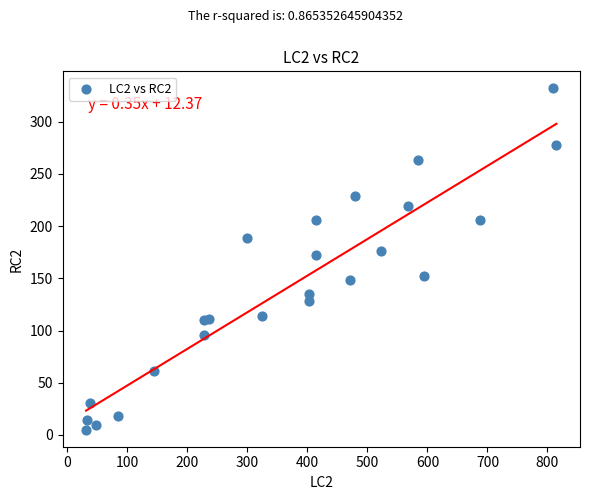

What Y value in the scatter plot is closest to 168?

172